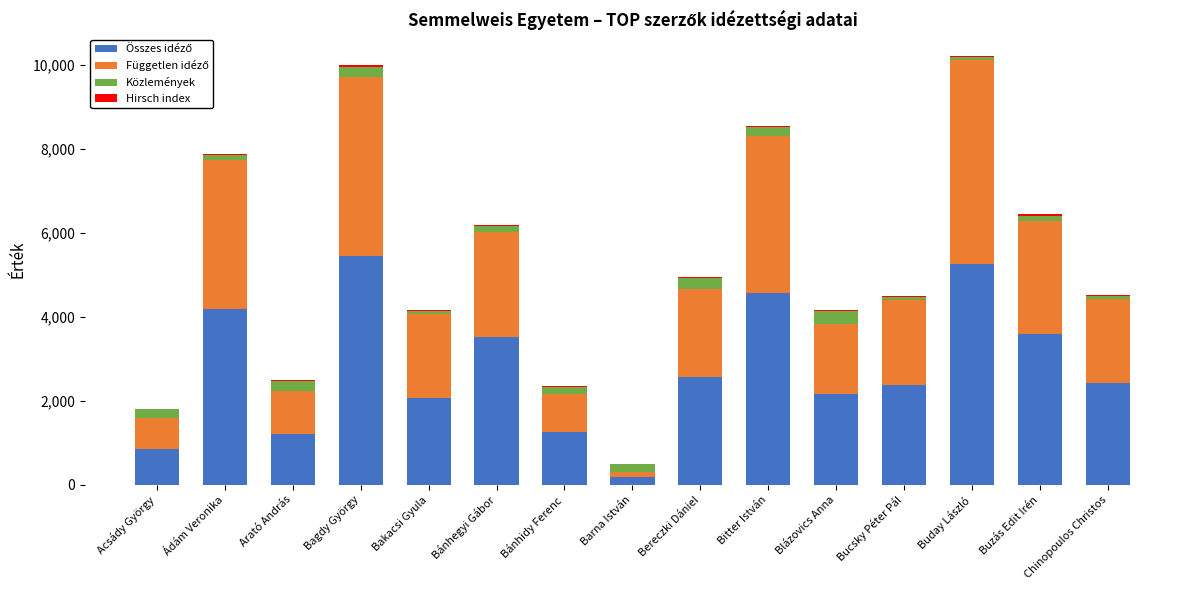

Are the bars grouped side by side (vs. stacked)?

No